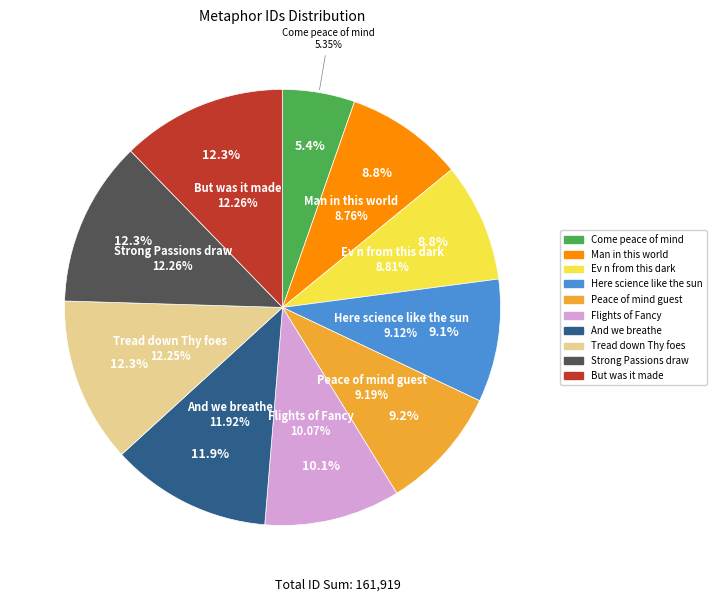

What is the total percentage of Peace of mind guest and Ev n from this dark?

18.0%